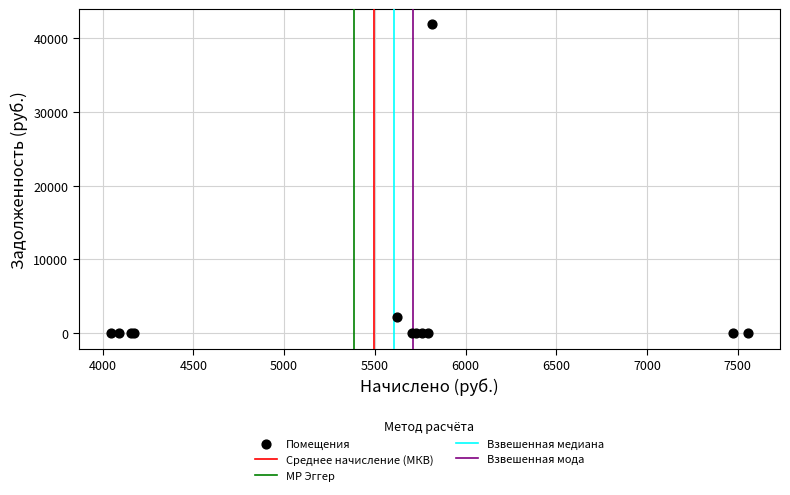

What Y value in the scatter plot is closest to 20896?

2156.2